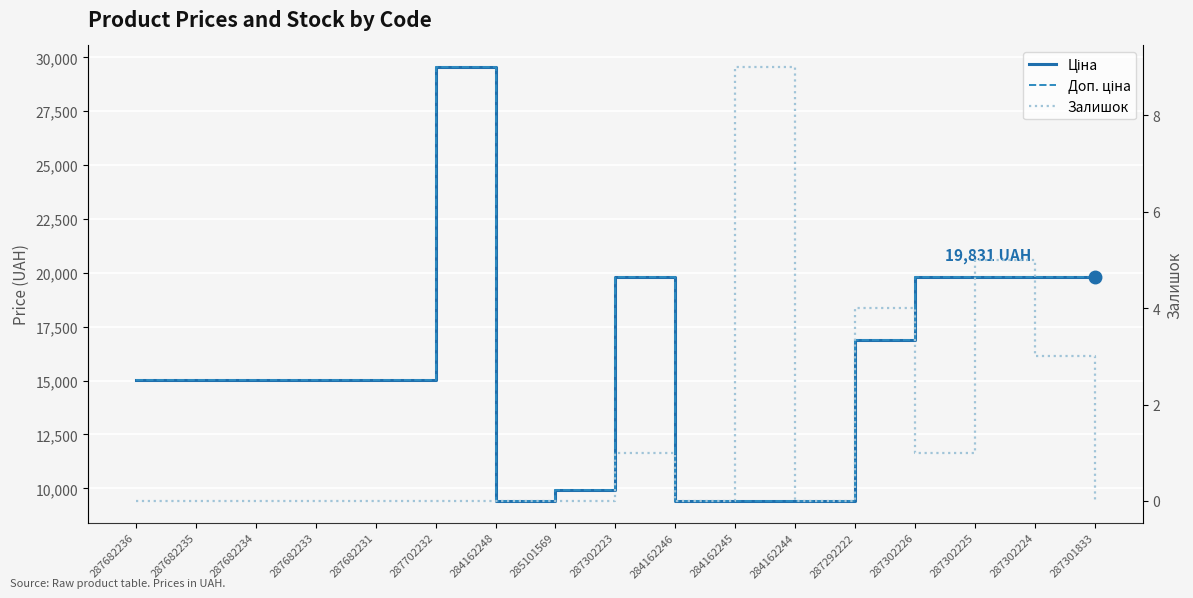

Where is the first local minimum for Ціна?

284162248